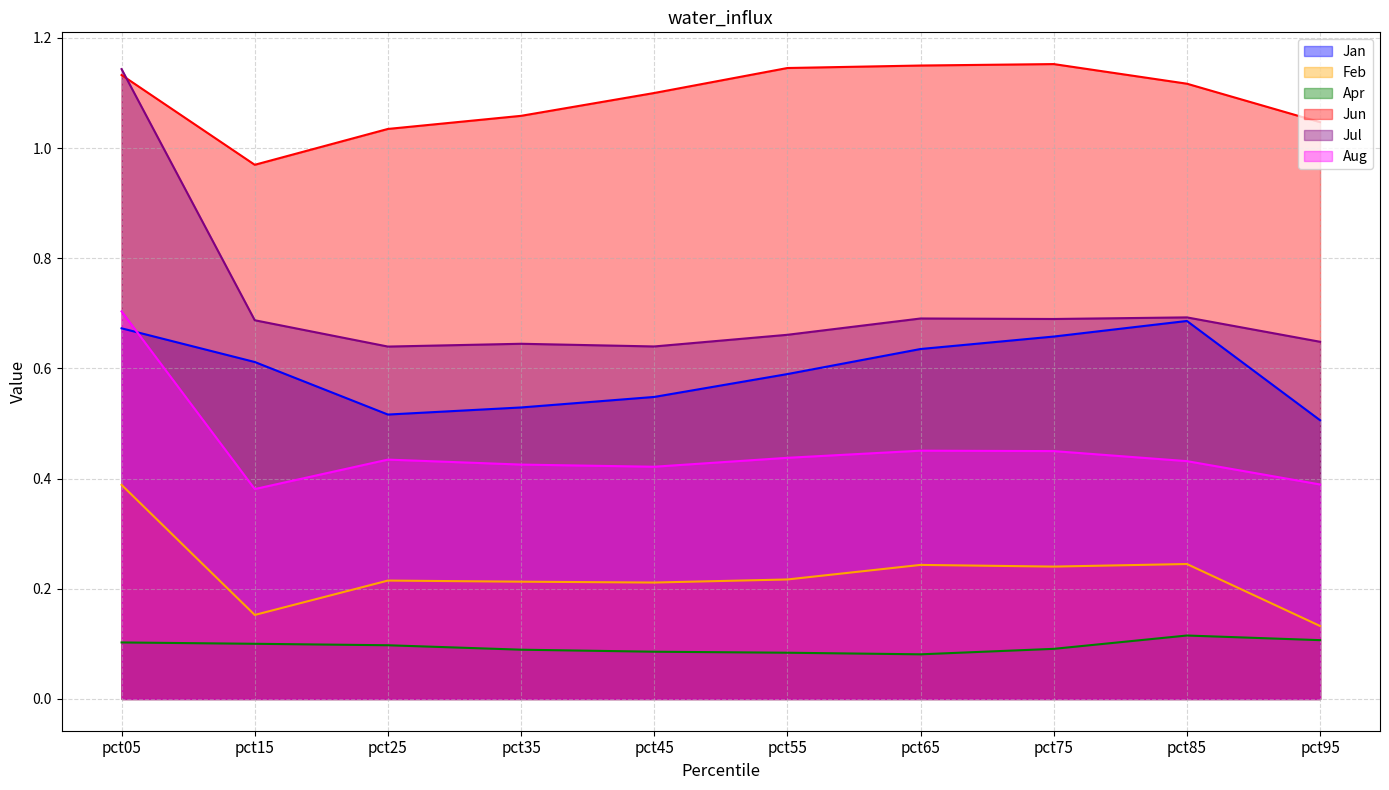

At pct65, list the series in order from largest to smallest.

Jun, Jul, Jan, Aug, Feb, Apr